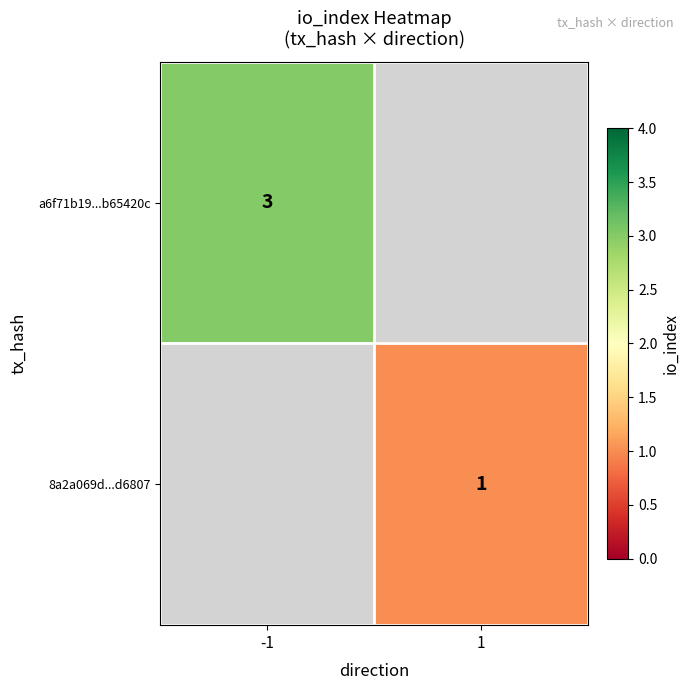

How many series are shown in this chart?

2